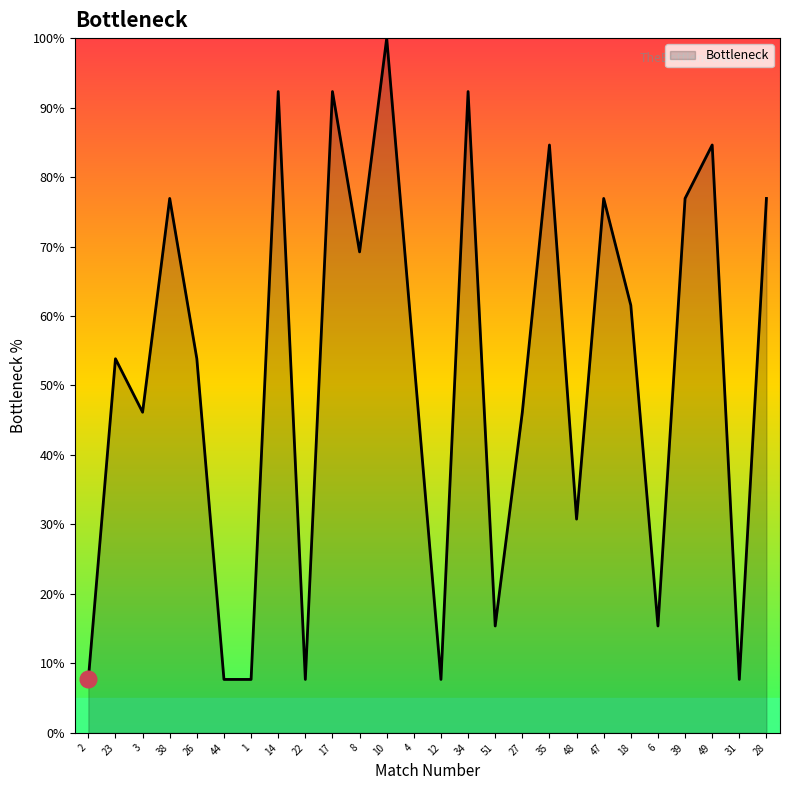

What is the minimum value shown in the chart?

7.7